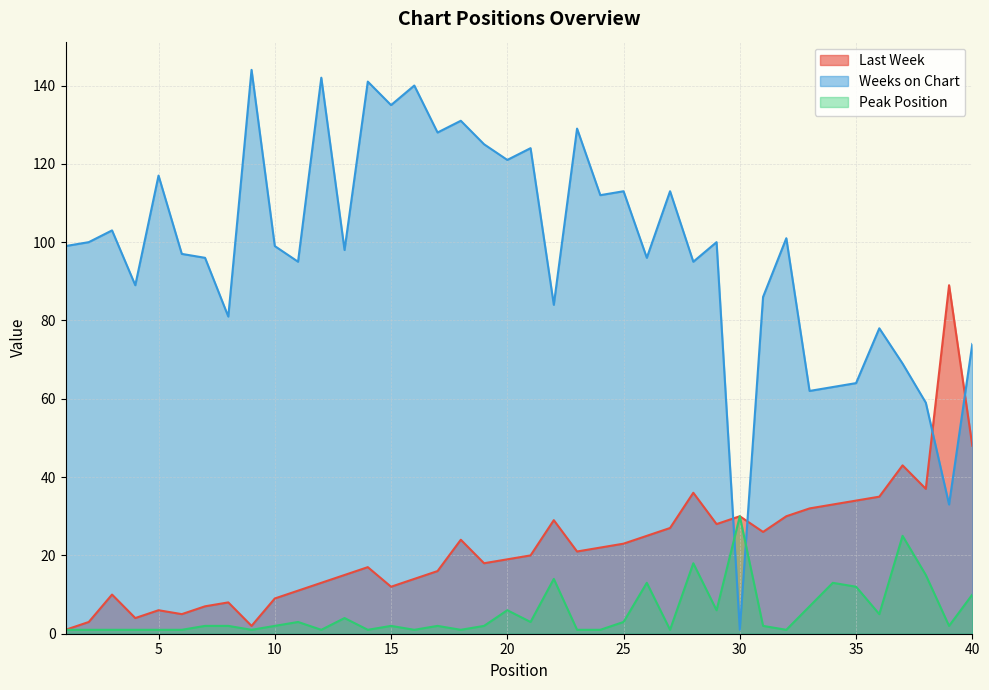

The Weeks on Chart series shows 95 at 11. True or false?

True